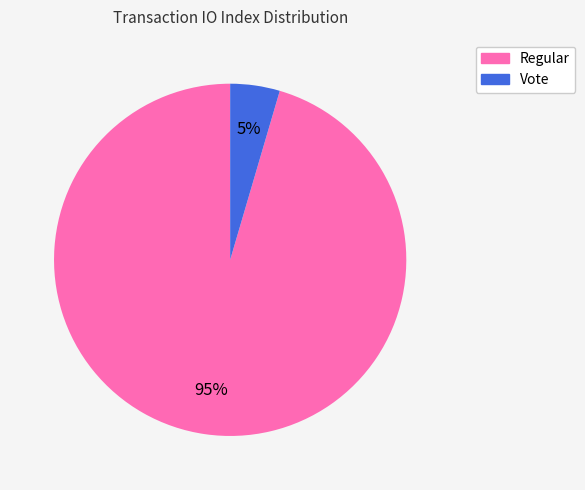

Rank the categories by value from highest to lowest.

Regular, Vote